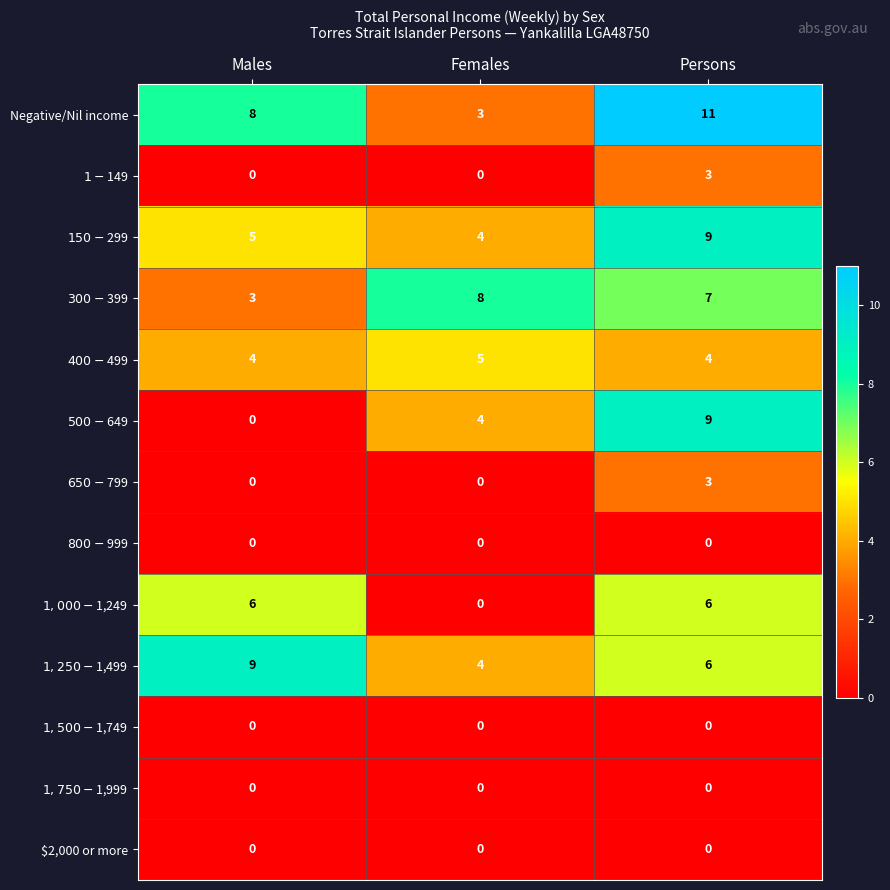

Read the Negative/Nil income value at Males.

8